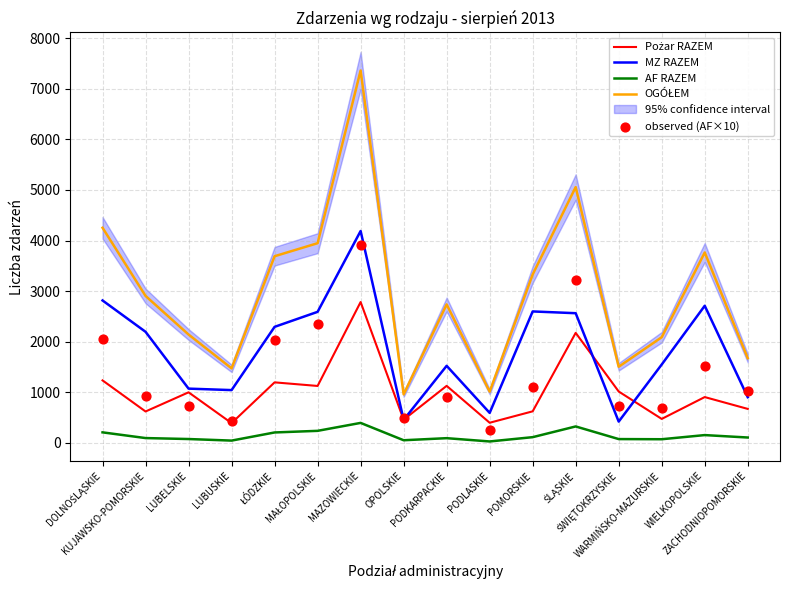

Which series has the largest Y range (max minus min)?

OGÓŁEM